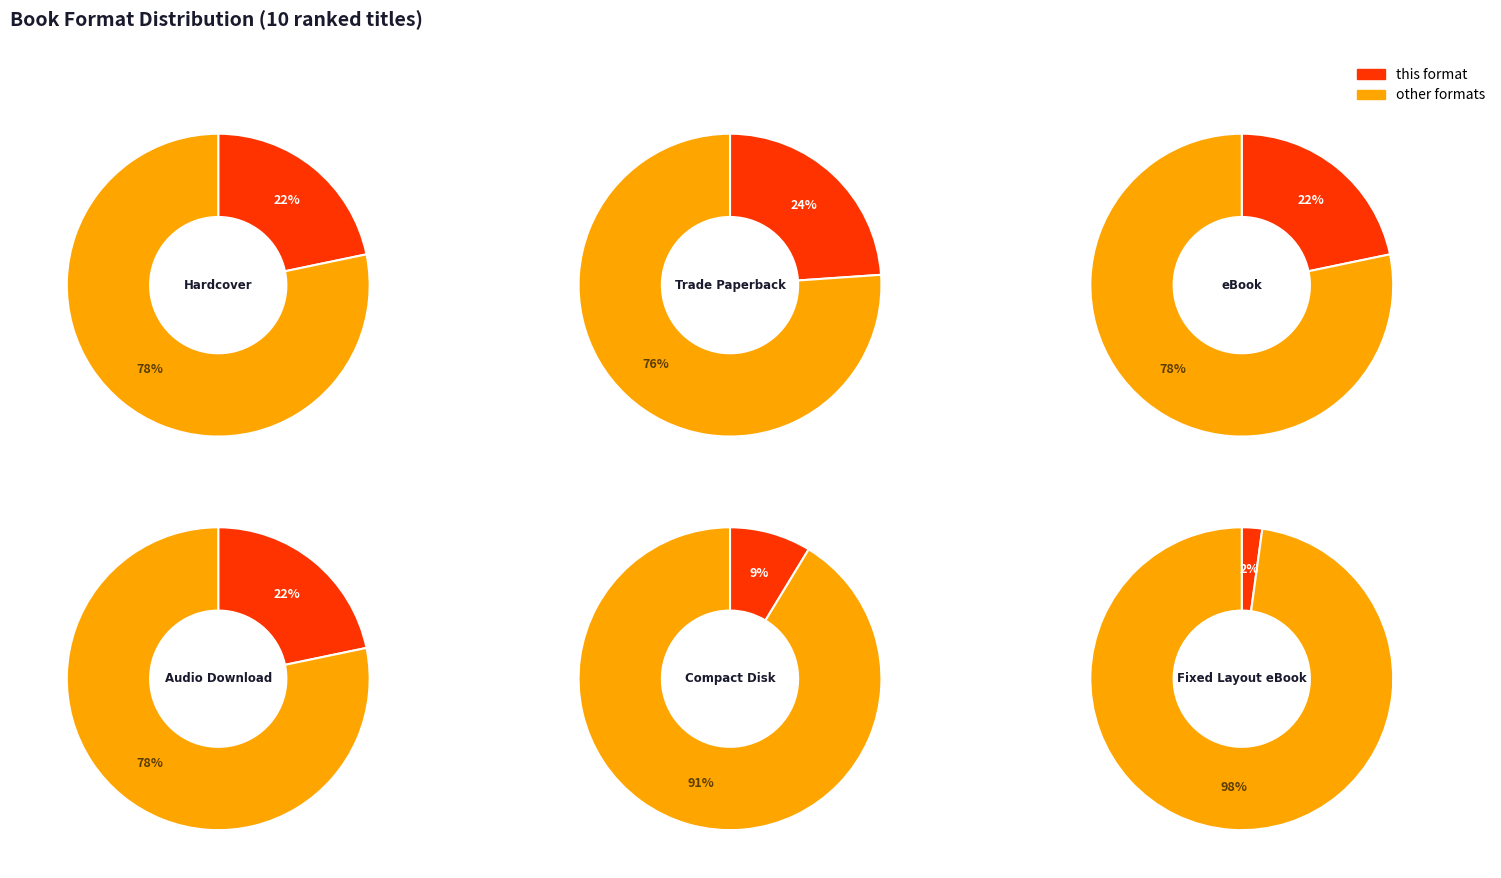

Rank the categories by value from highest to lowest.

Trade Paperback, Hardcover, eBook, Audio Download, Compact Disk, Fixed Layout eBook